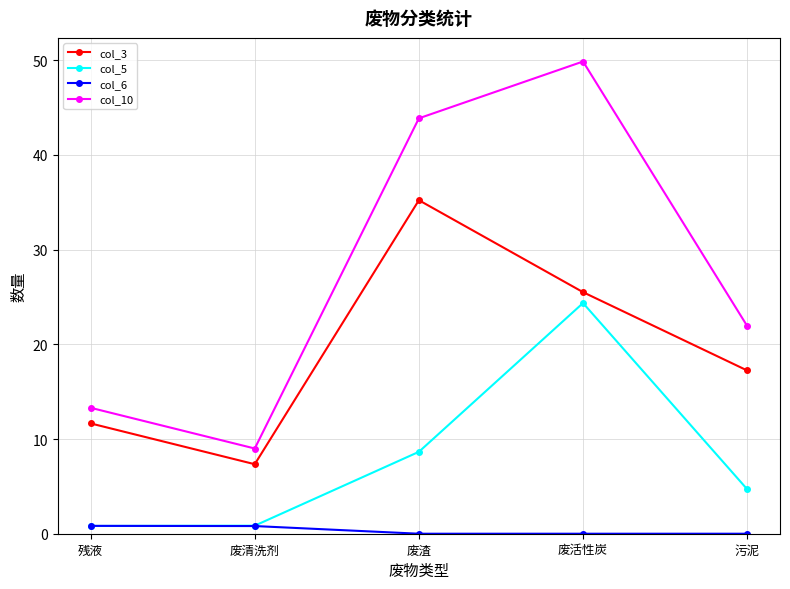

List the labels in order of col_3 value, smallest first.

废清洗剂, 残液, 污泥, 废活性炭, 废渣